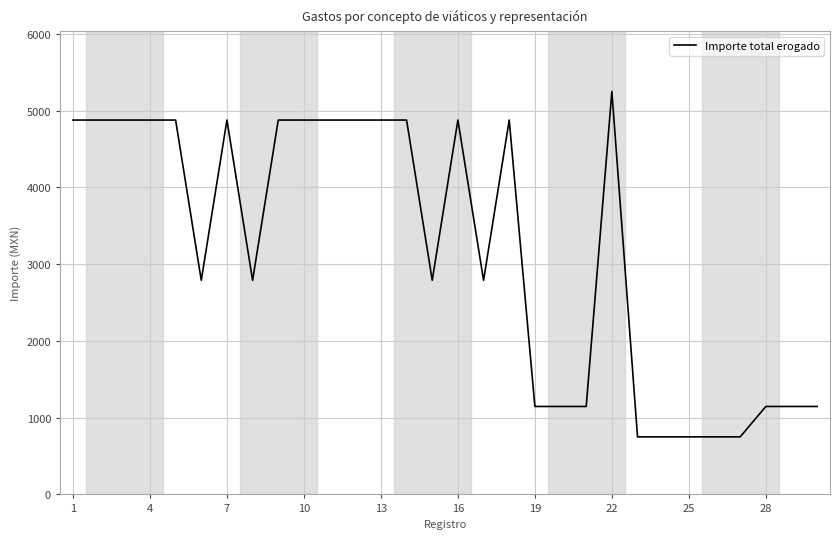

Reading left to right, list all the values displayed in this chart.

4878	4878	4878	4878	4878	2790	4878	2790	4878	4878	4878	4878	4878	4878	2790	4878	2790	4878	1146	1146	1146	5250	750	750	750	750	750	1146	1146	1146